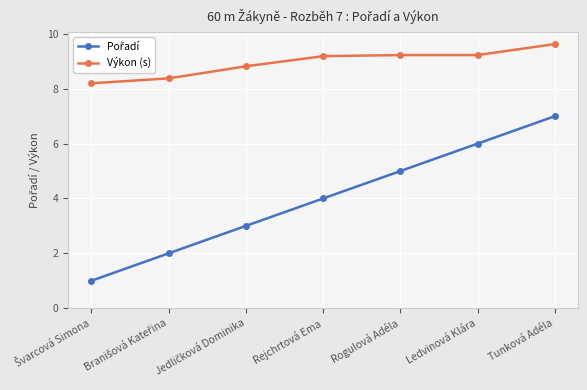

Which series has the largest total across all categories?

Výkon (s)